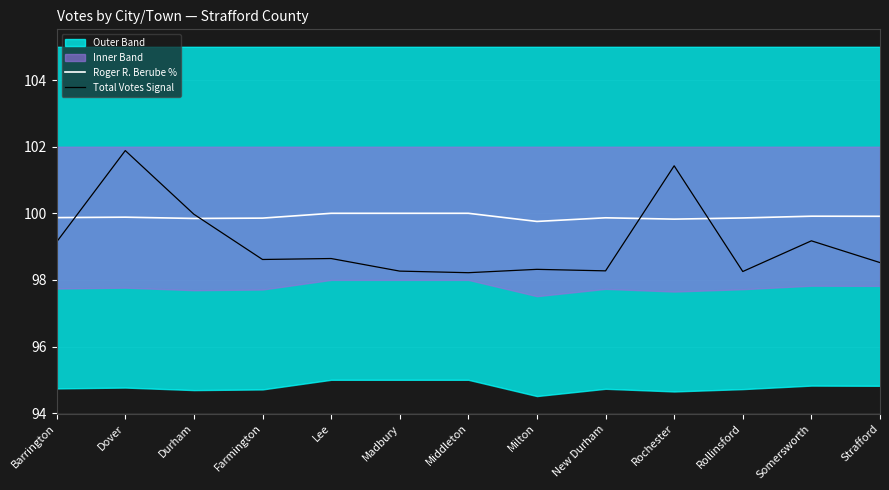

What position from the left is Dover?

2